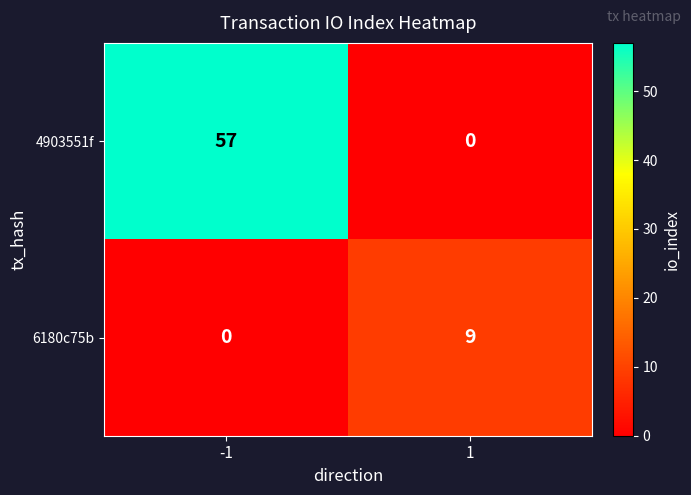

What is the total value across all series at 1?

9